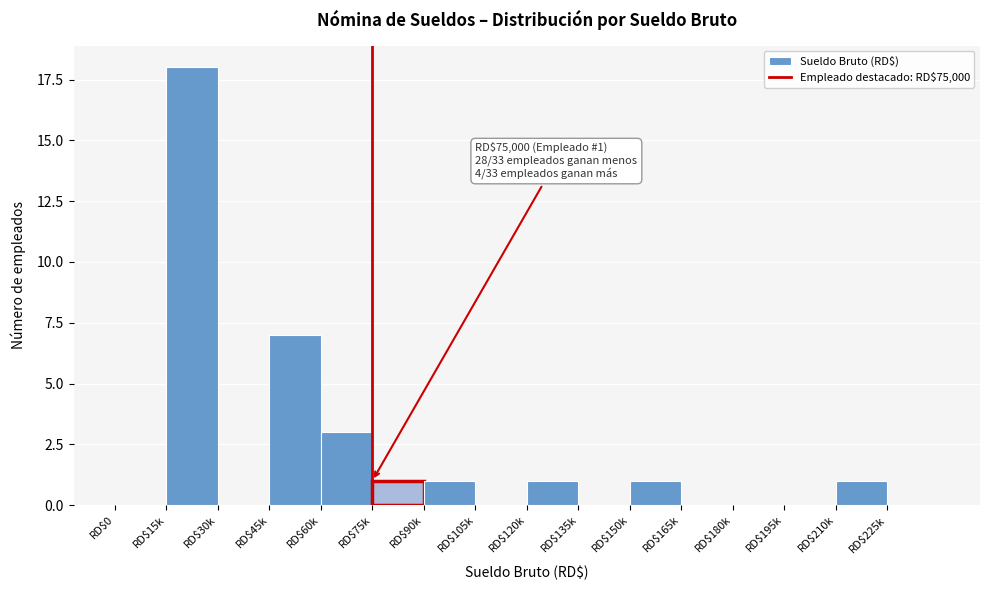

What is the sum of all values?

33